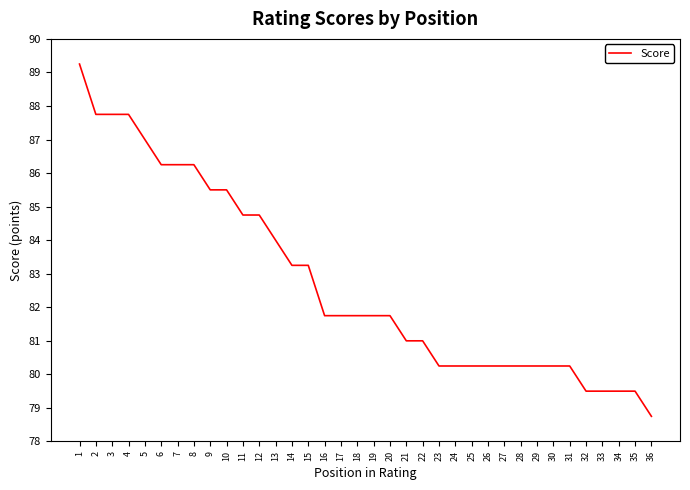

What is the smallest value displayed?

78.8